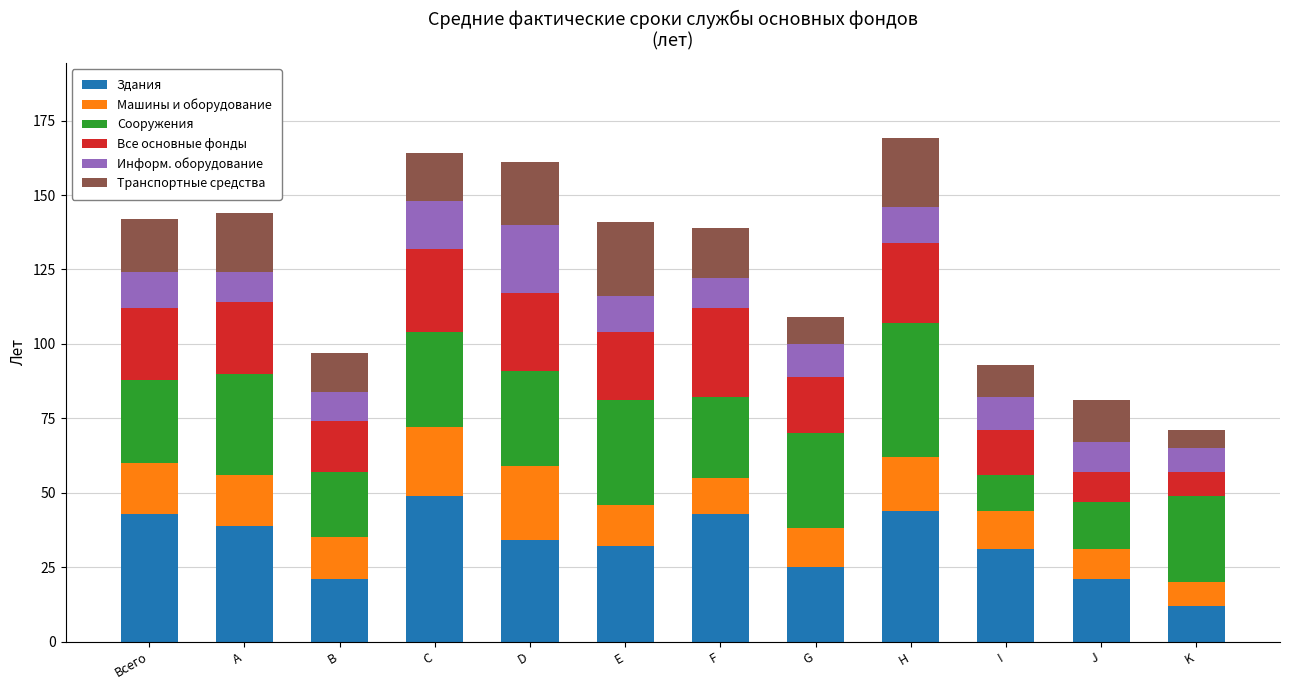

What is the total value across all series at I?

93